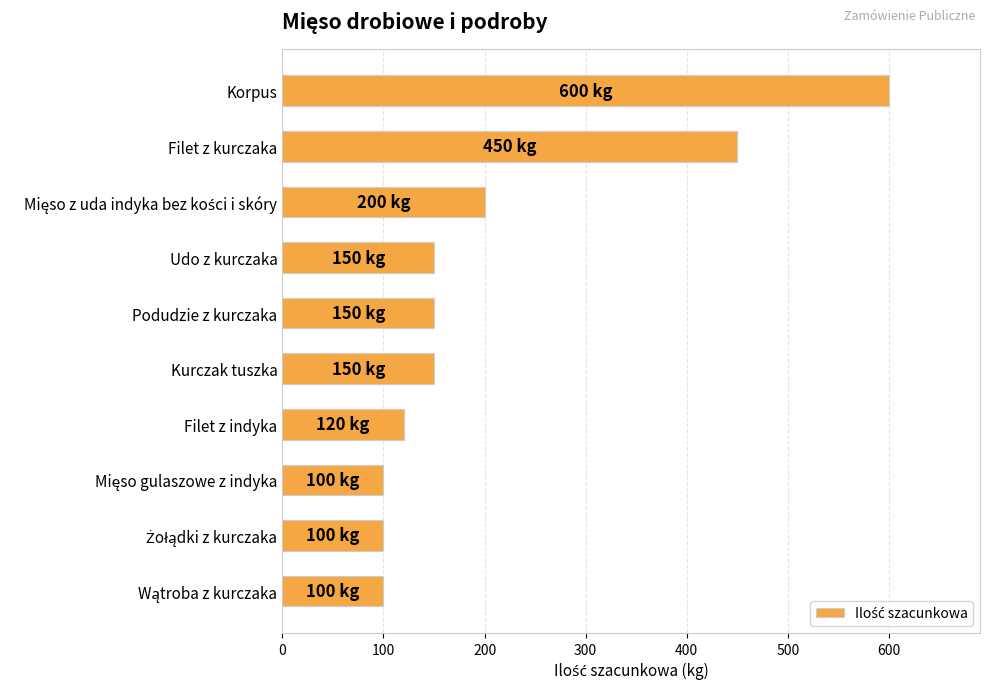

Where is the data nearest to the value 350?

Filet z kurczaka